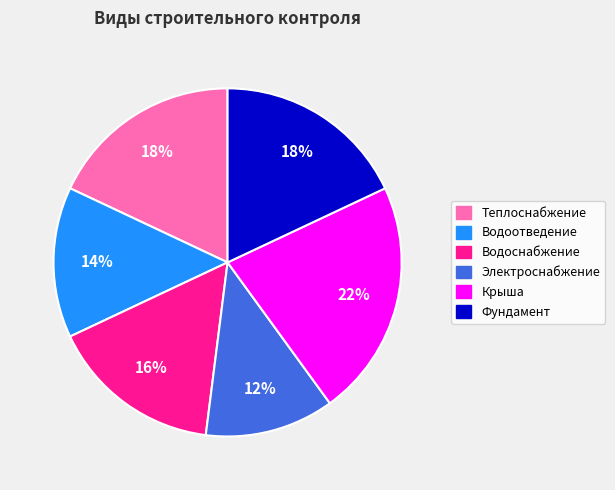

To the nearest percent, what is the difference between the largest and smallest slice percentages?

10%